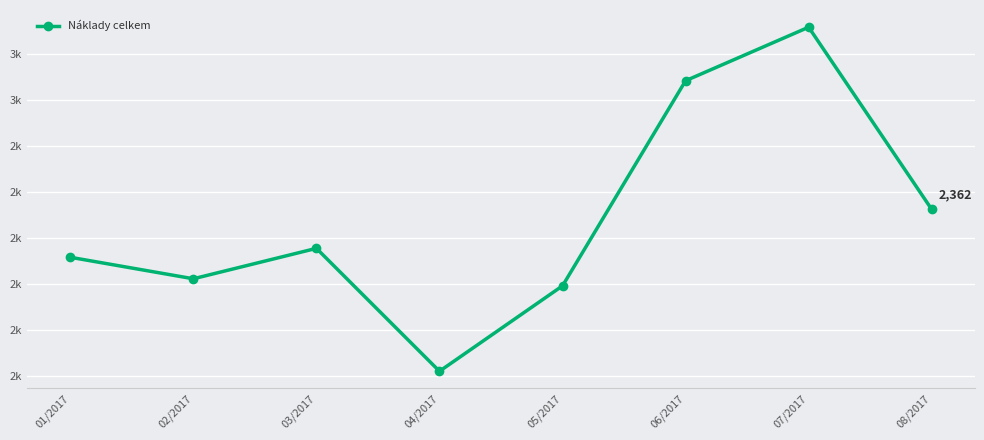

Is this an area chart (filled region under the line)?

No